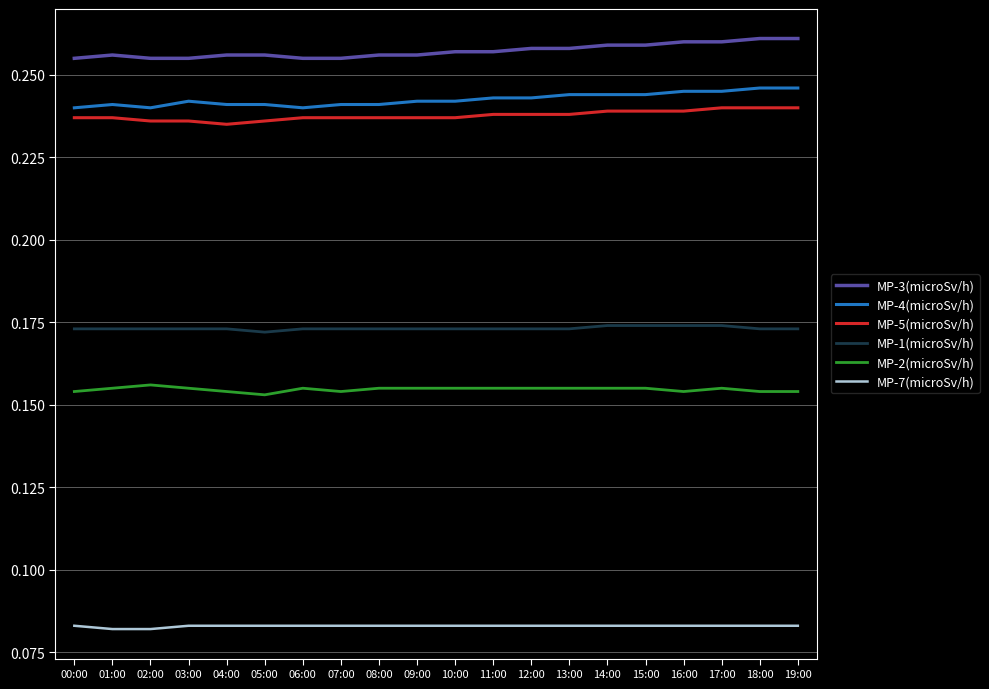

True or false: MP-2(microSv/h) and MP-5(microSv/h) intersect in this chart.

False